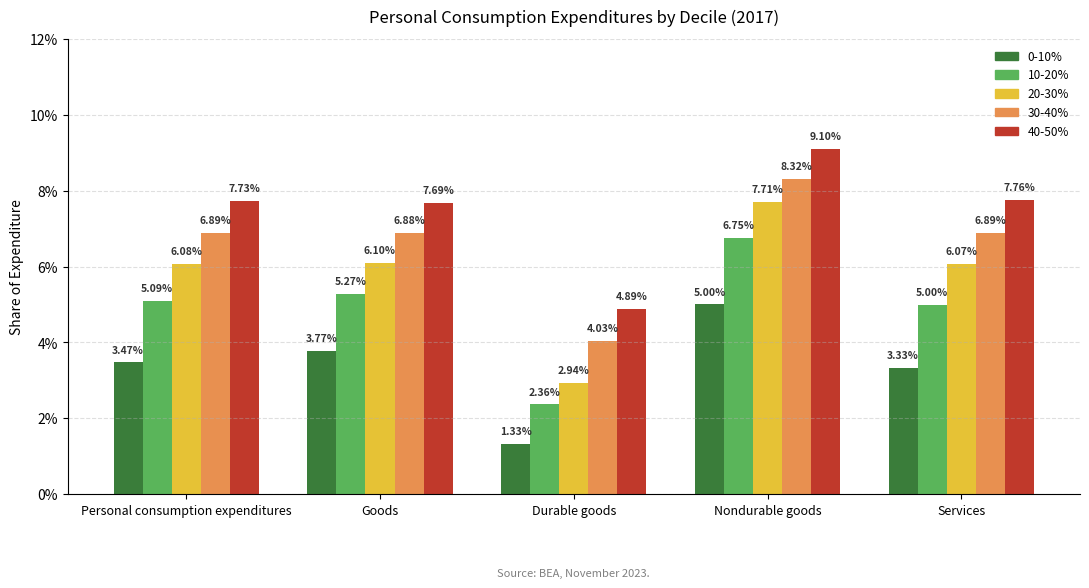

What is the label of the 3rd bar from the right?

Durable goods